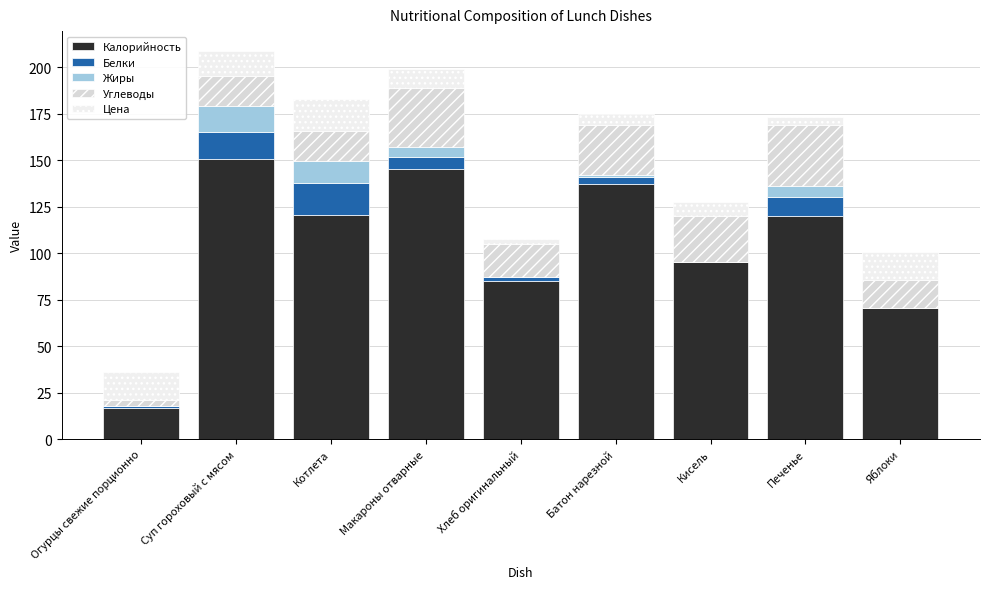

Rank the series at Хлеб оригинальный from lowest to highest value.

Жиры, Белки, Цена, Углеводы, Калорийность